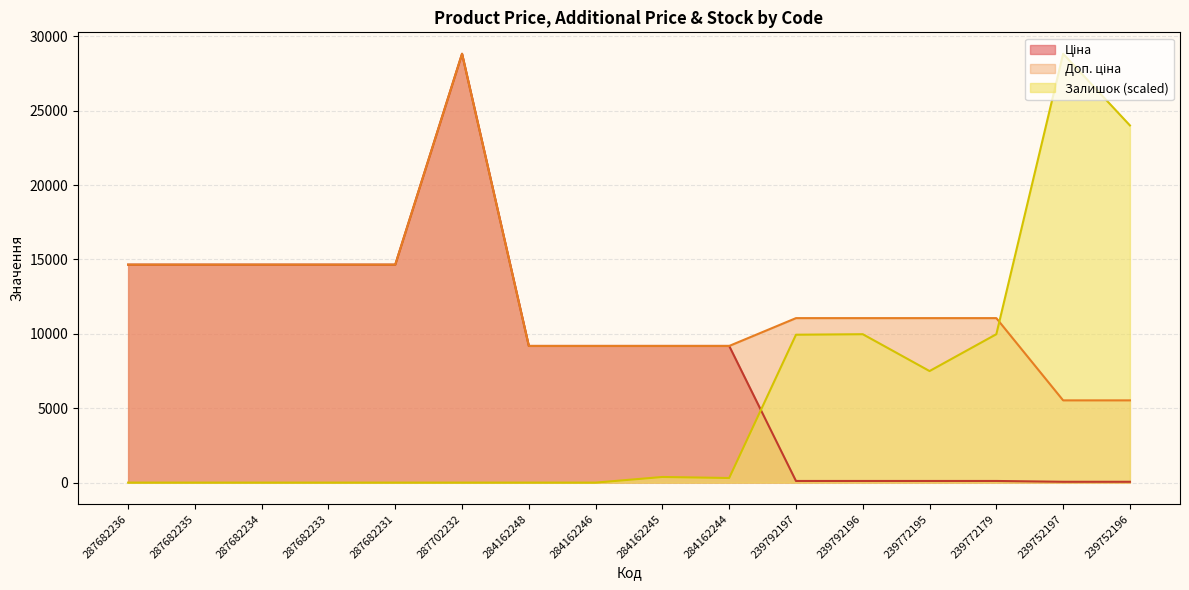

List the series in order of their overall mean, lowest first.

Залишок, Ціна, Доп. ціна